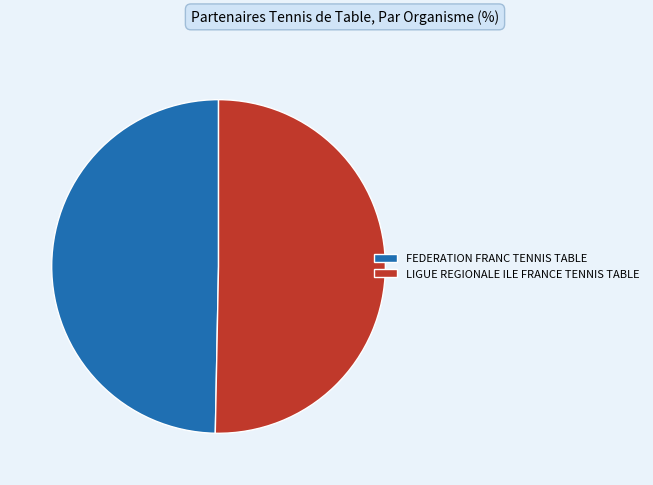

What is the ratio of the value at LIGUE REGIONALE ILE FRANCE TENNIS TABLE to the value at FEDERATION FRANC TENNIS TABLE?

1.0